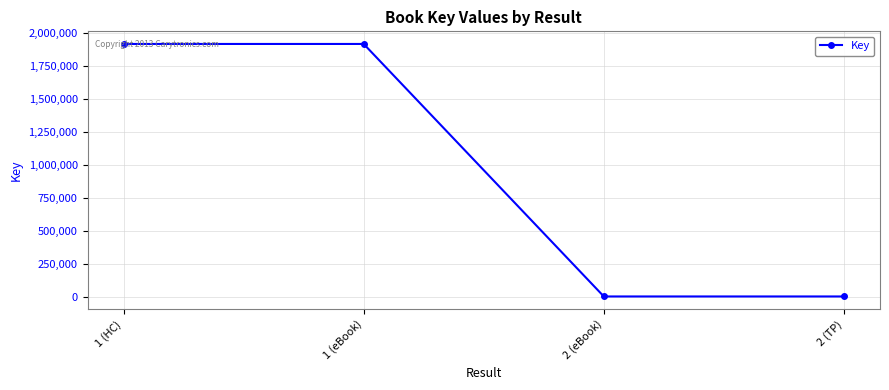

What is the greatest value displayed?

1918090